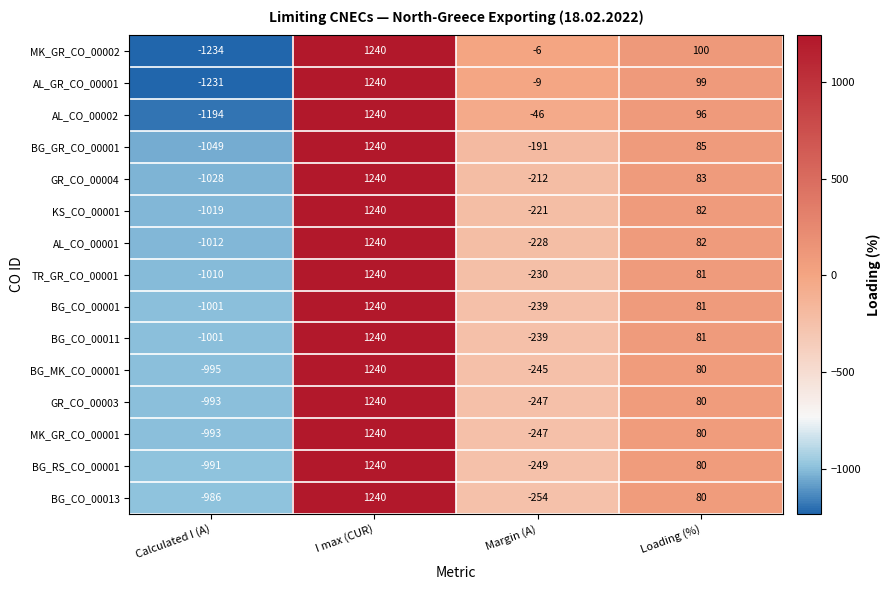

How many GR_CO_00003 values are between -247 and 1240?

3